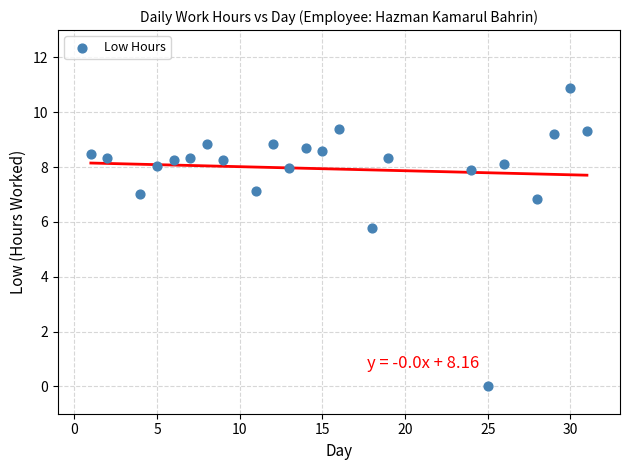

What Y value in the scatter plot is closest to 5?

5.8